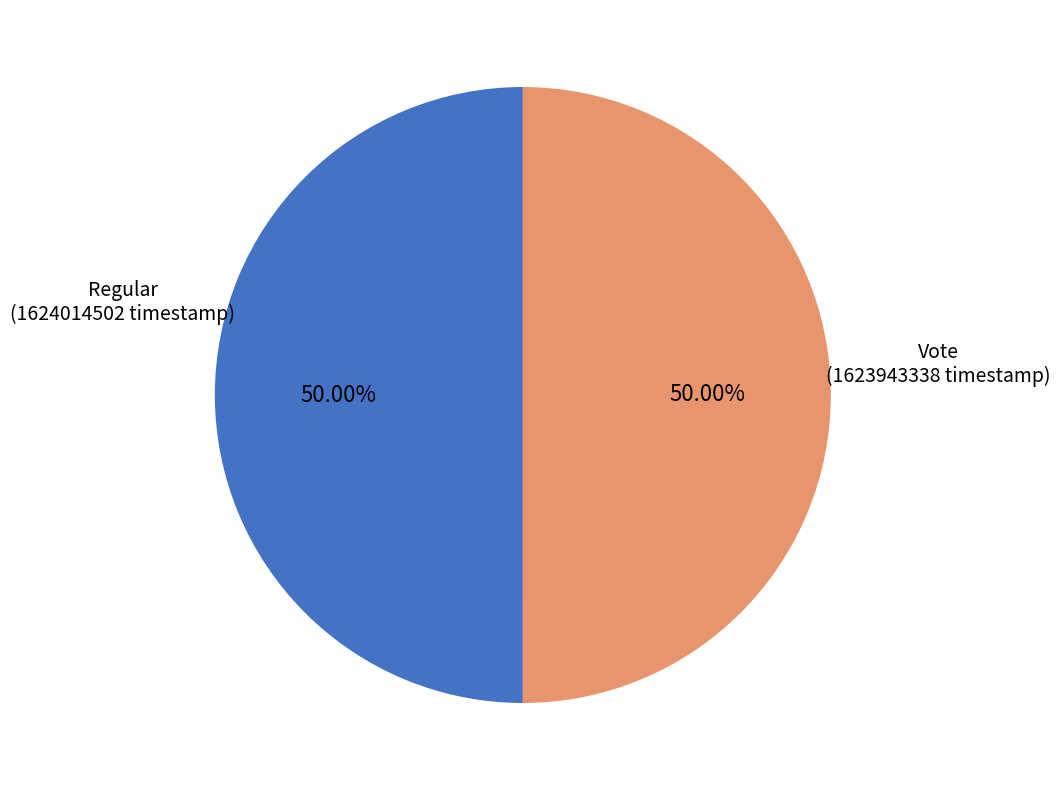

Which category has the smallest portion of the pie?

Vote